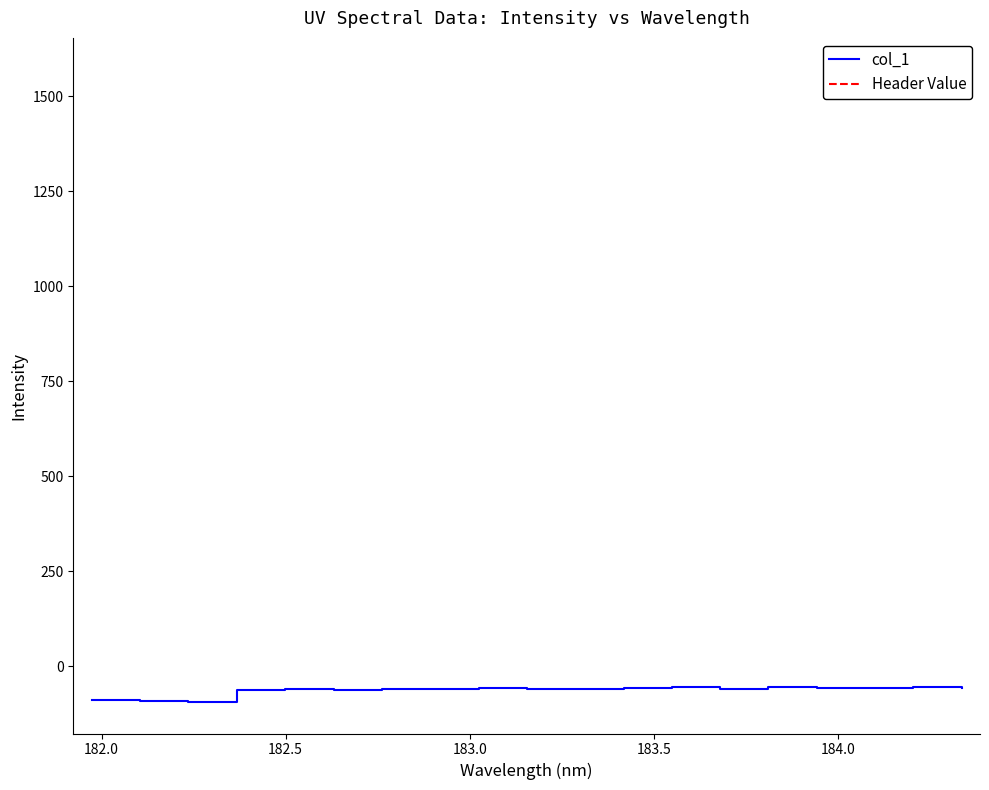

What is the minimum value for col_1?

-93.8